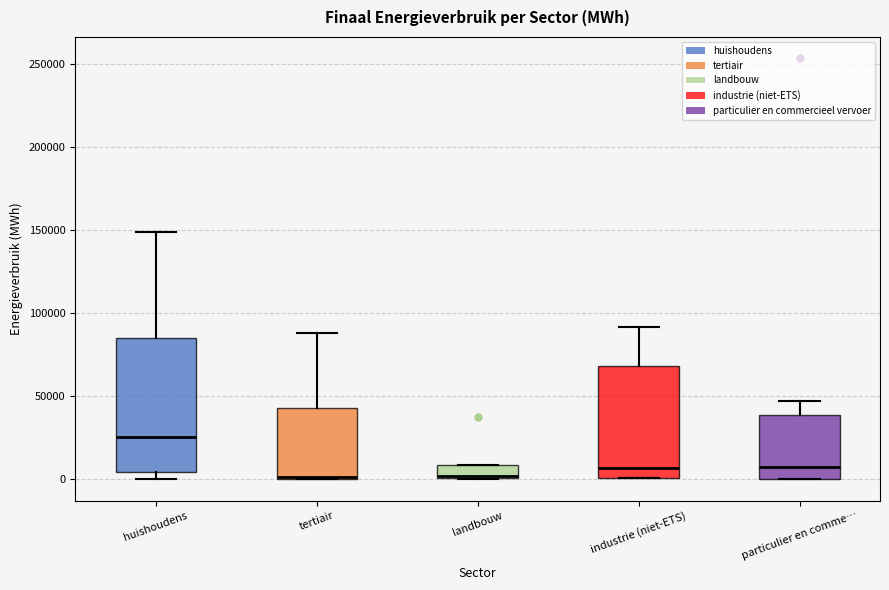

Where does the median line of the box for industrie (niet-ETS) sit on the y-axis? The values are not printed on the chart, so give them approximately, as read against the axis.

5000